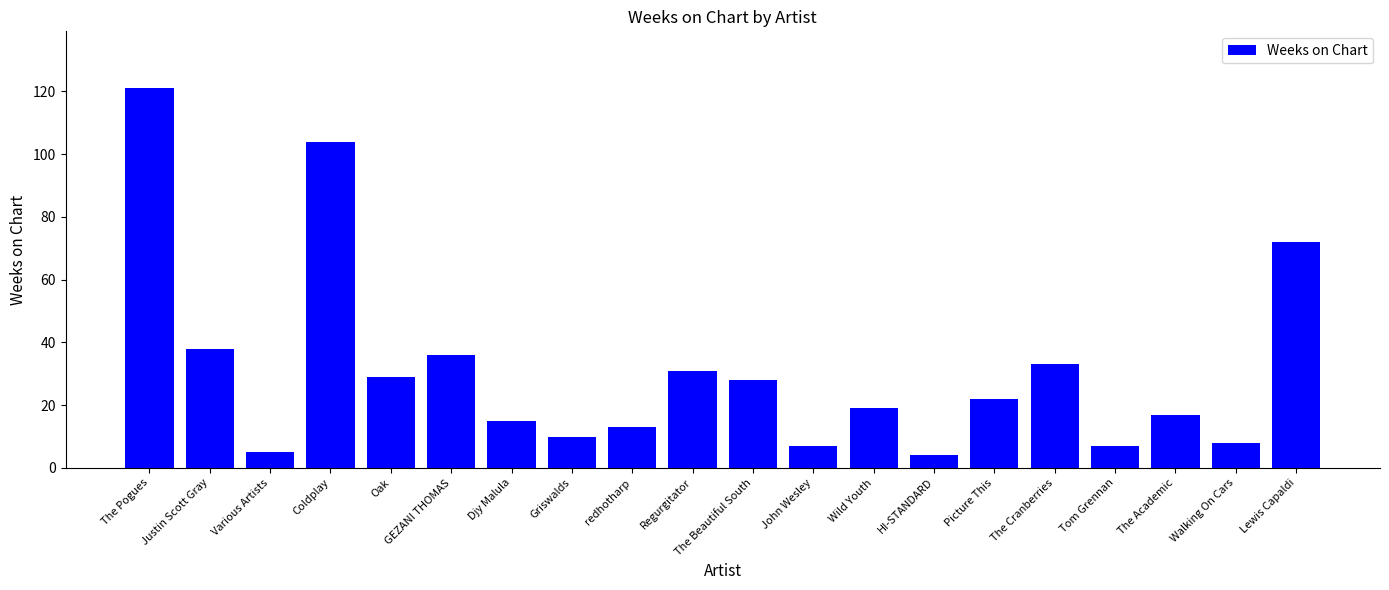

Count the number of data series in this chart.

1